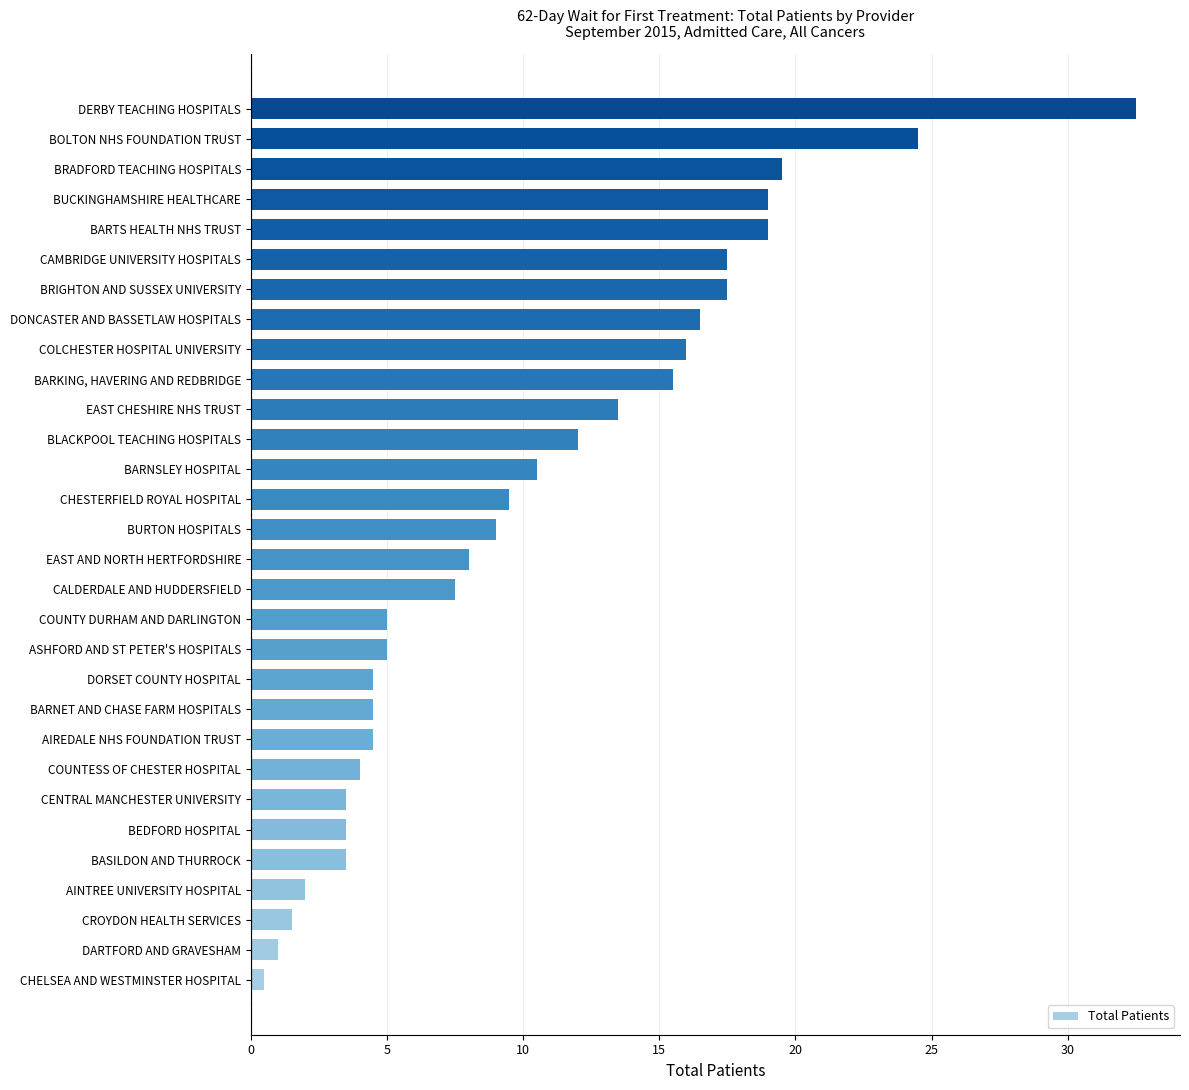

What is the maximum value shown in the chart?

32.5